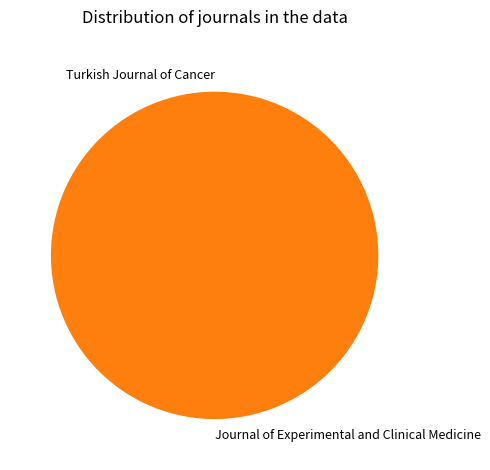

Which category has the biggest portion of the pie?

Journal of Experimental and Clinical Medicine